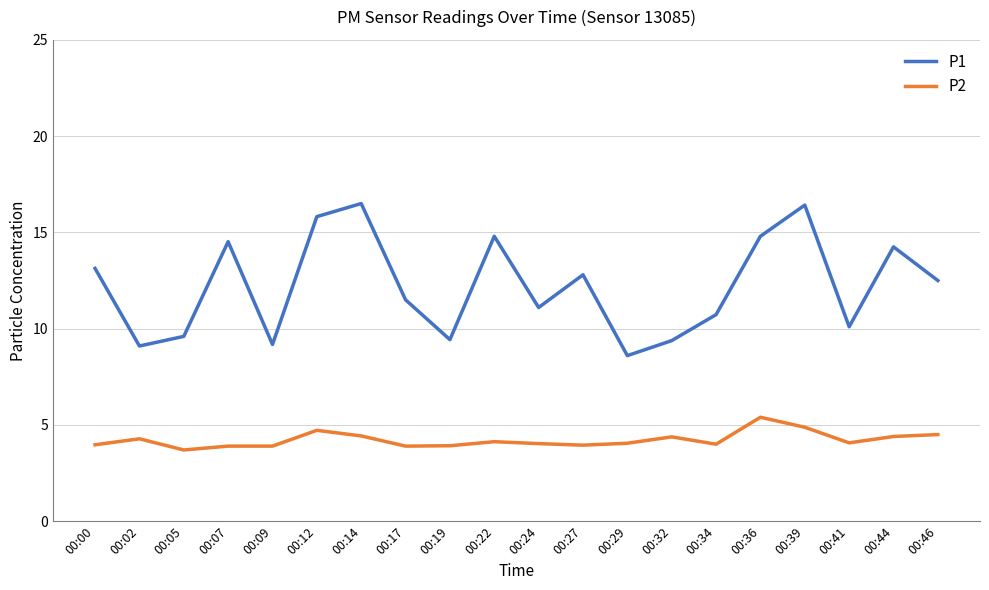

What is the sum of the P1 values at 00:34 and 00:29?

19.3